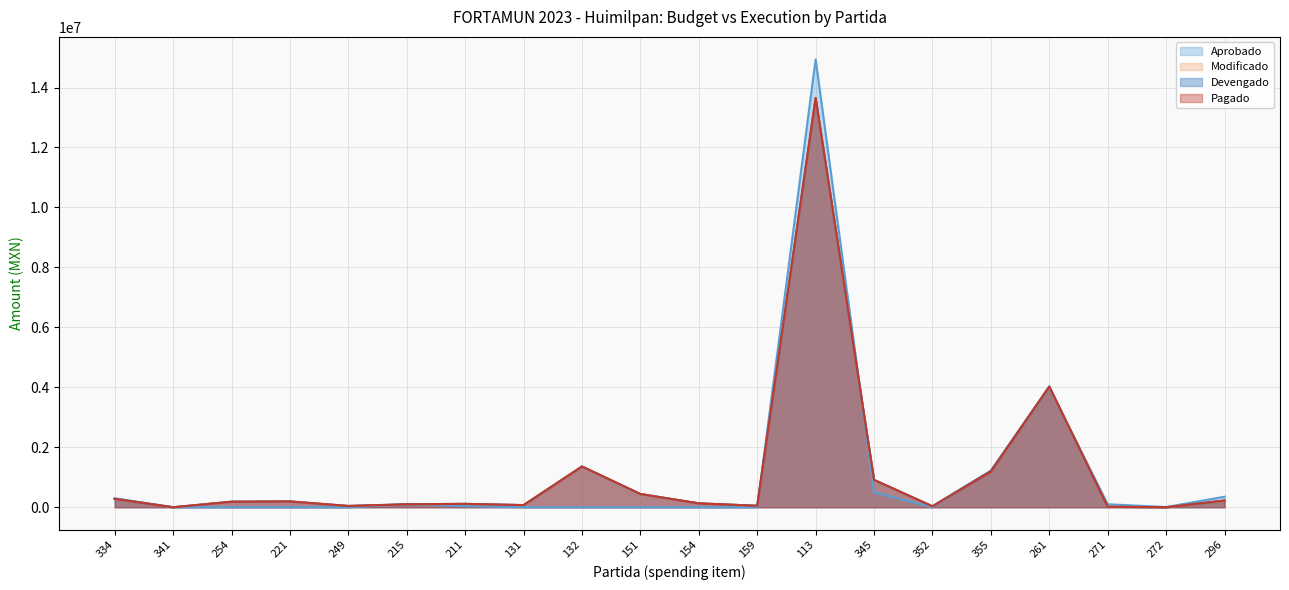

At which label does Devengado reach its peak?

113